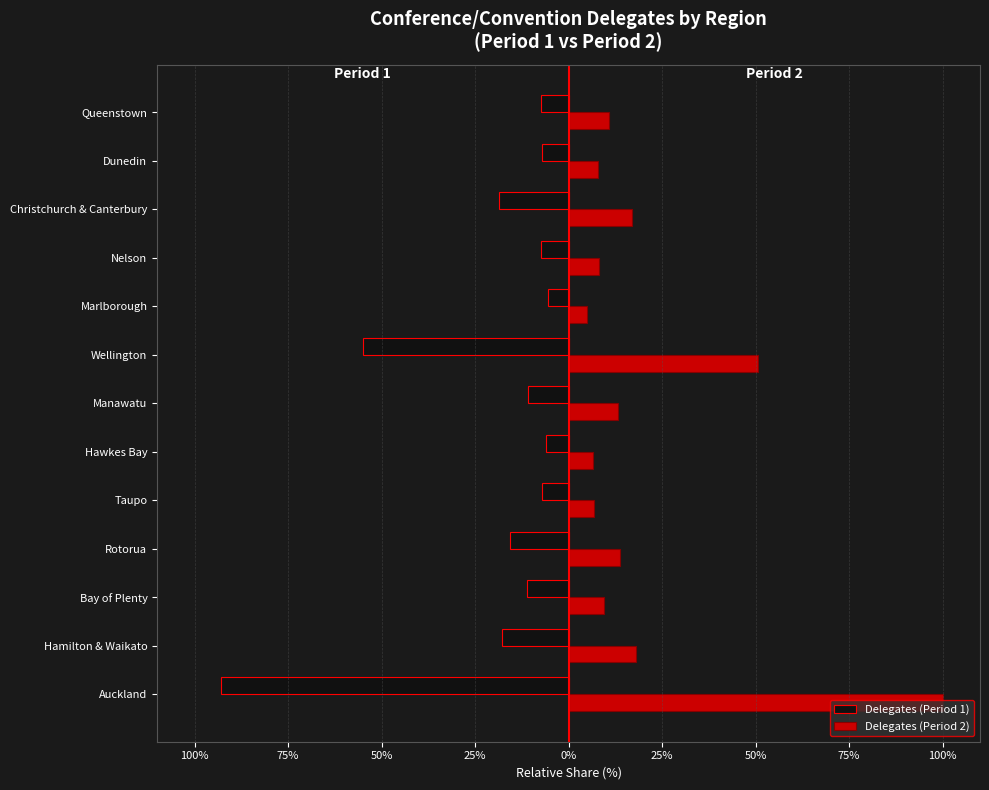

What are all the series names shown in the legend?

Delegates (Period 1), Delegates (Period 2)